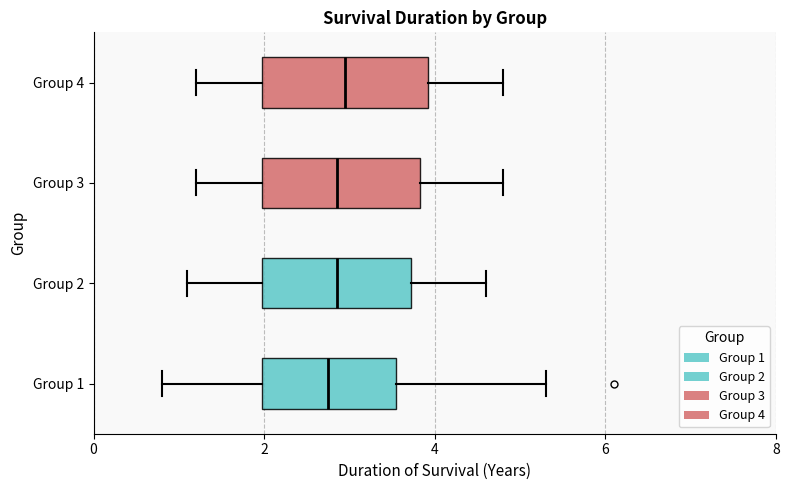

Reading bottom to top, transcribe this box plot: for each box, give where its median line is, the range the box spans, and where its two whiskers end, as read against the x-axis. The values are not printed on the chart, so give them approximately, as read against the axis.

Group 1: median 2.8, box 2.0 to 3.6, whiskers 0.8 to 5.4
Group 2: median 2.8, box 2.0 to 3.8, whiskers 1.2 to 4.6
Group 3: median 2.8, box 2.0 to 3.8, whiskers 1.2 to 4.8
Group 4: median 3.0, box 2.0 to 4.0, whiskers 1.2 to 4.8